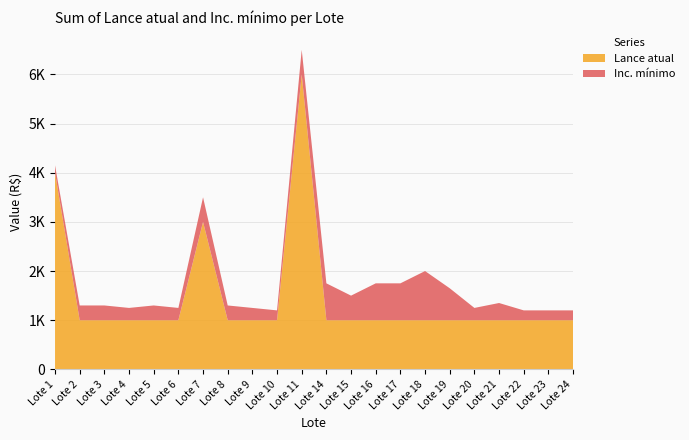

Reading right to left, what are all the values shown in this chart?

Lance atual: Lote 24=1000	Lote 23=1000	Lote 22=1000	Lote 21=1000	Lote 20=1000	Lote 19=1000	Lote 18=1000	Lote 17=1000	Lote 16=1000	Lote 15=1000	Lote 14=1000	Lote 11=6000	Lote 10=1000	Lote 9=1000	Lote 8=1000	Lote 7=3000	Lote 6=1000	Lote 5=1000	Lote 4=1000	Lote 3=1000	Lote 2=1000	Lote 1=4000
Inc. mínimo: Lote 24=200	Lote 23=200	Lote 22=200	Lote 21=350	Lote 20=250	Lote 19=650	Lote 18=1000	Lote 17=750	Lote 16=750	Lote 15=500	Lote 14=750	Lote 11=500	Lote 10=200	Lote 9=250	Lote 8=300	Lote 7=500	Lote 6=250	Lote 5=300	Lote 4=250	Lote 3=300	Lote 2=300	Lote 1=150